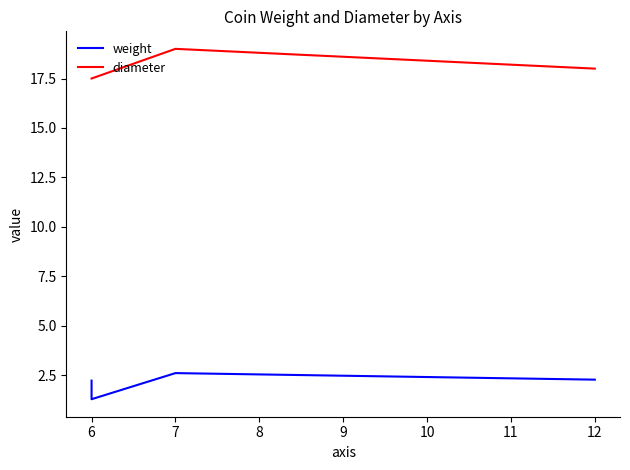

Which series has the largest range (max minus min)?

diameter